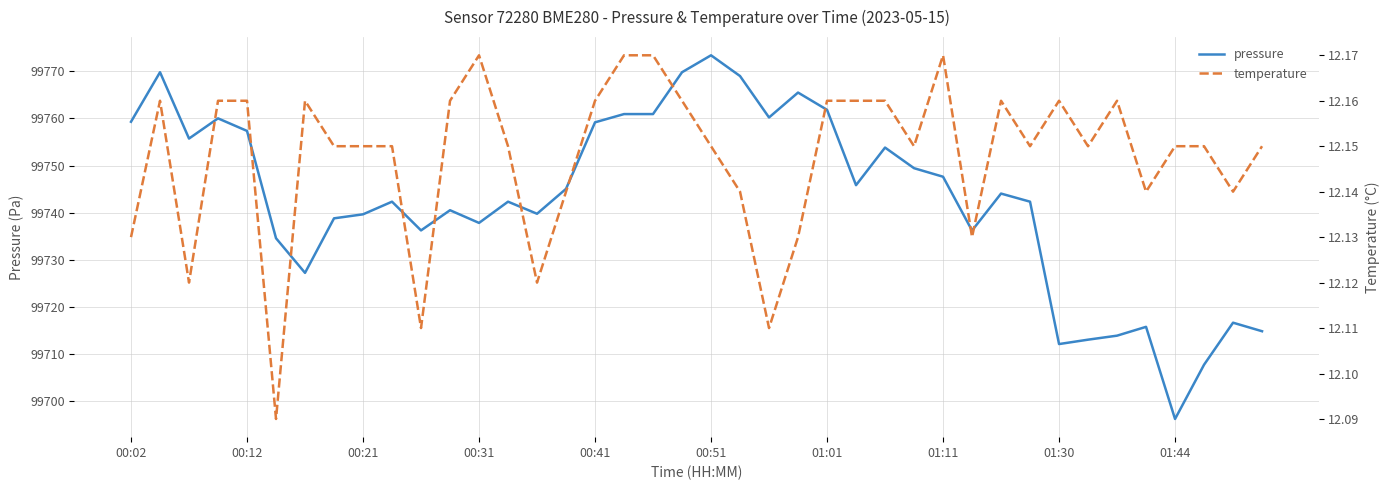

At which label does pressure reach its peak?

00:51